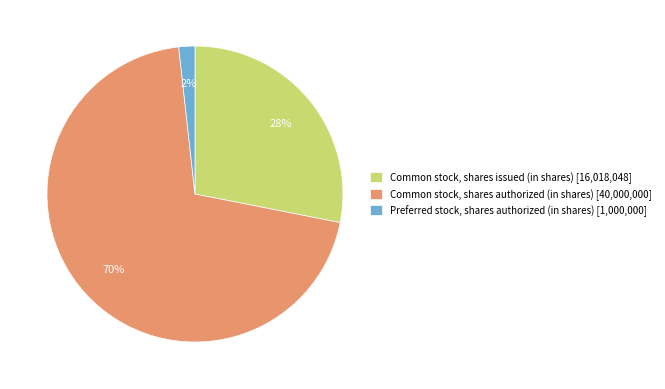

To the nearest percent, what is the average slice percentage?

33%